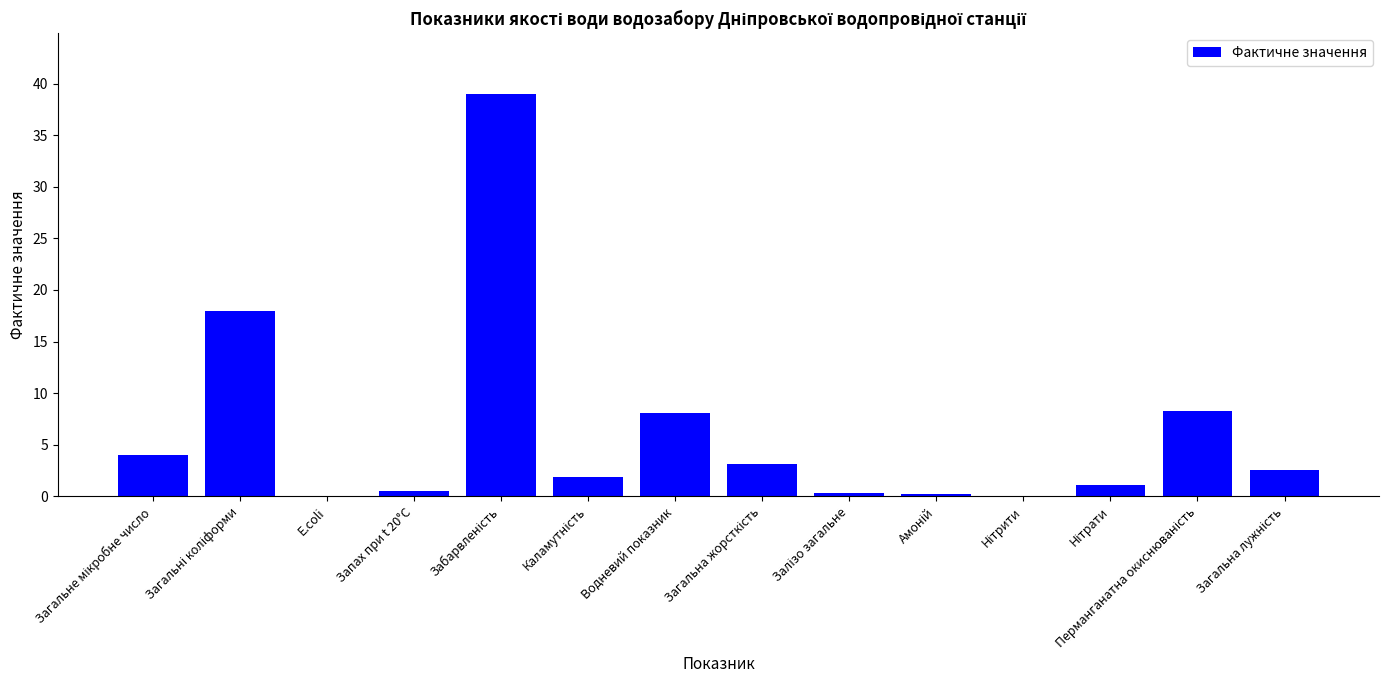

What is the maximum value shown in the chart?

39.0